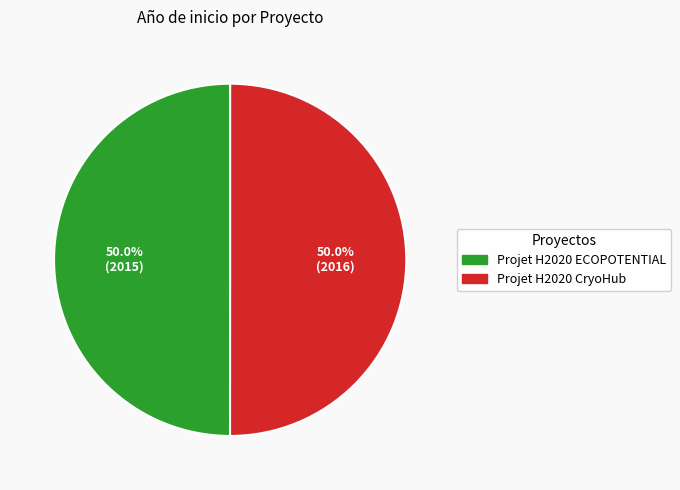

Combined, do Projet H2020 ECOPOTENTIAL and Projet H2020 CryoHub account for over 50%?

Yes